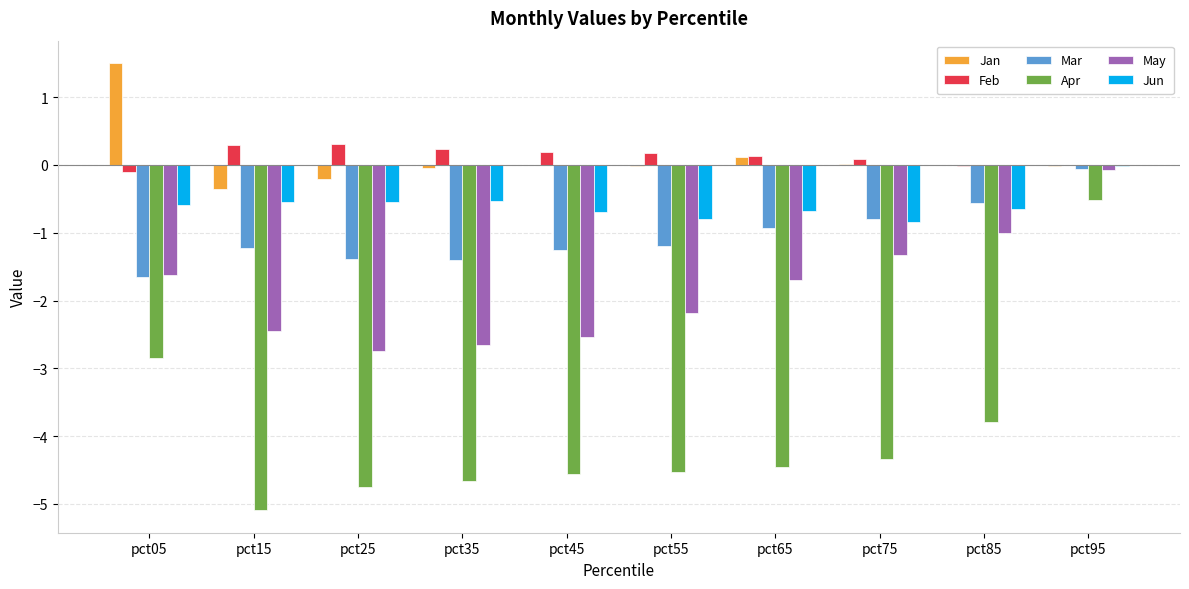

Is the value of Jun at pct35 greater than the value of May at pct45?

Yes